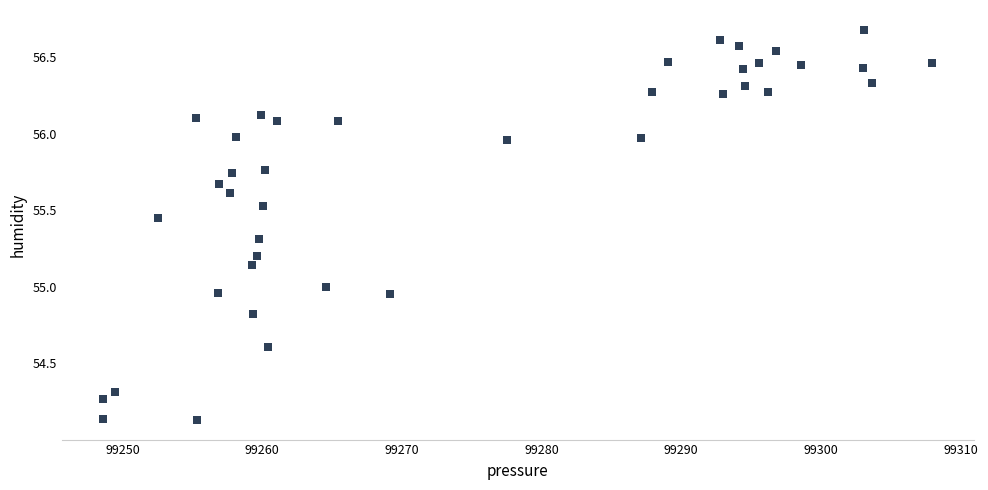

What is the range of X values (max minus min)?

59.3